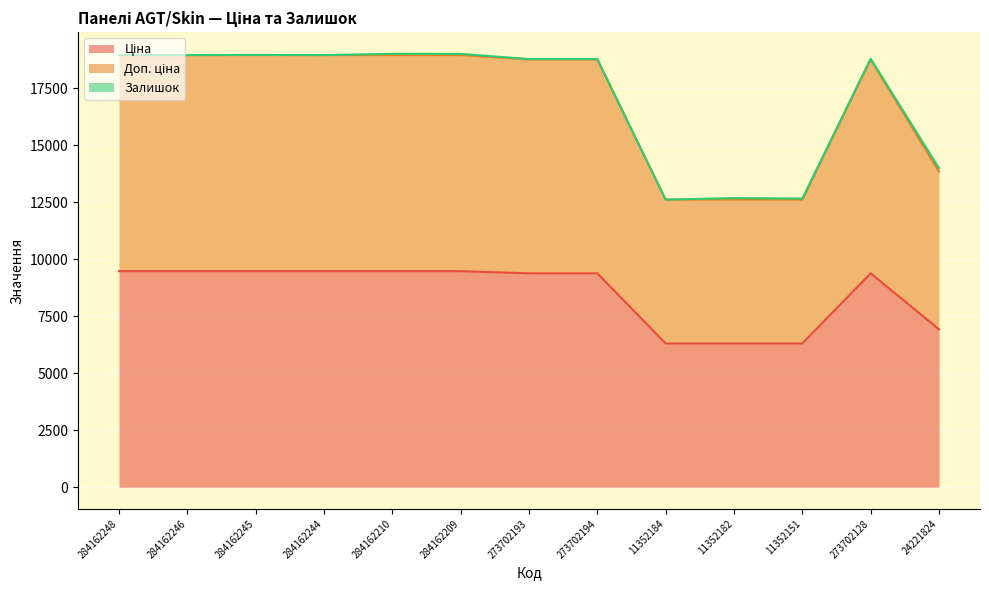

What is the smallest value displayed?

6308.8